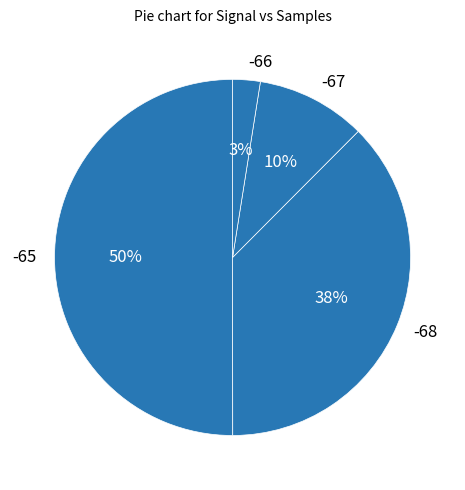

How many segments does this pie chart have?

4